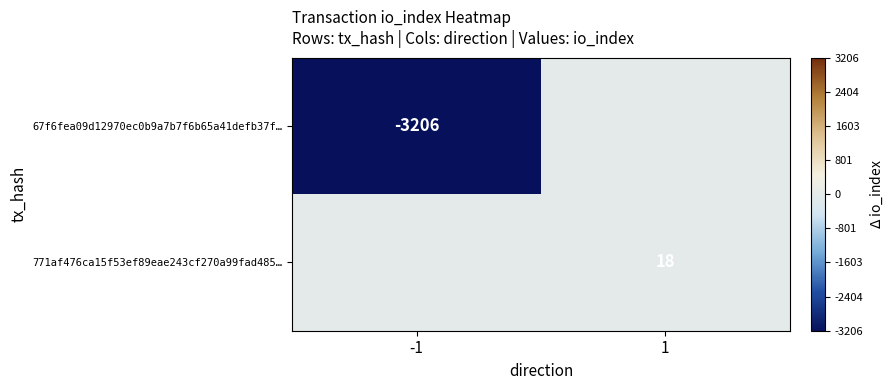

Is the value of 67f6fea09d12970ec0b9a7b7f6b65a41defb37f… at -1 greater than the value of 771af476ca15f53ef89eae243cf270a99fad485… at 1?

No